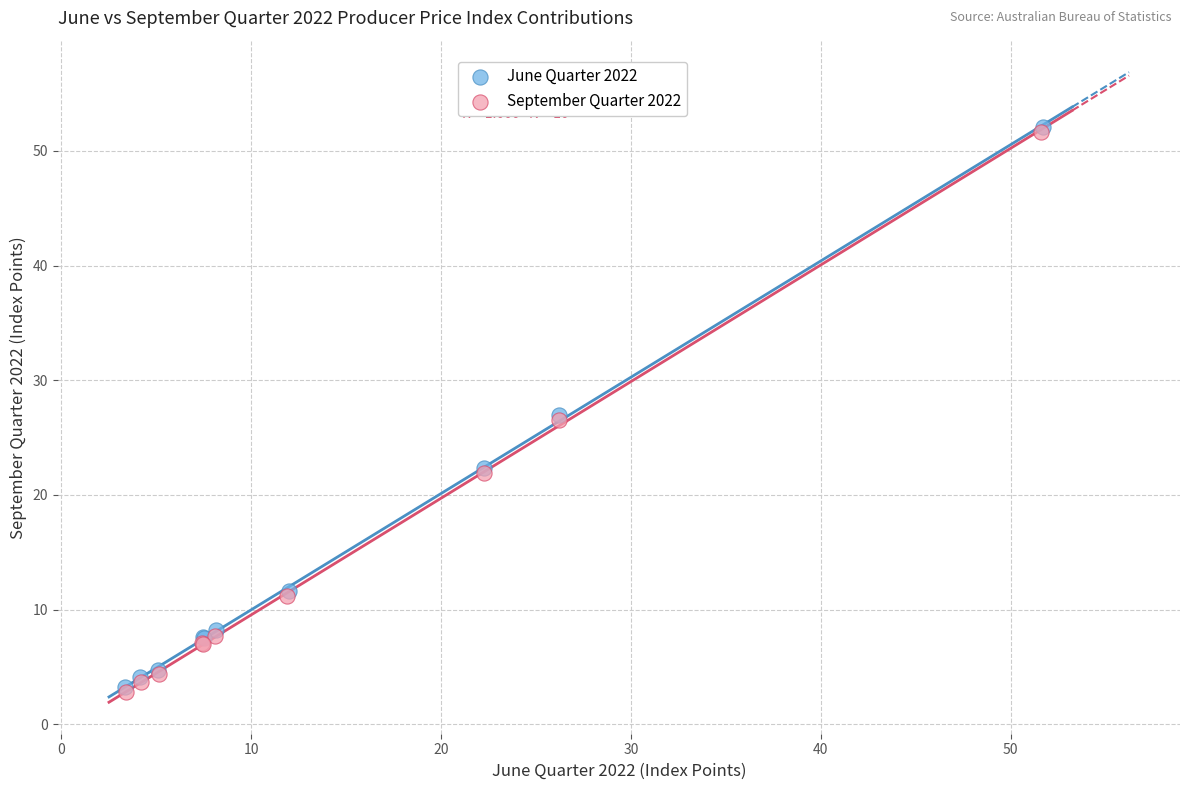

Which series has the widest spread of Y values?

September Quarter 2022